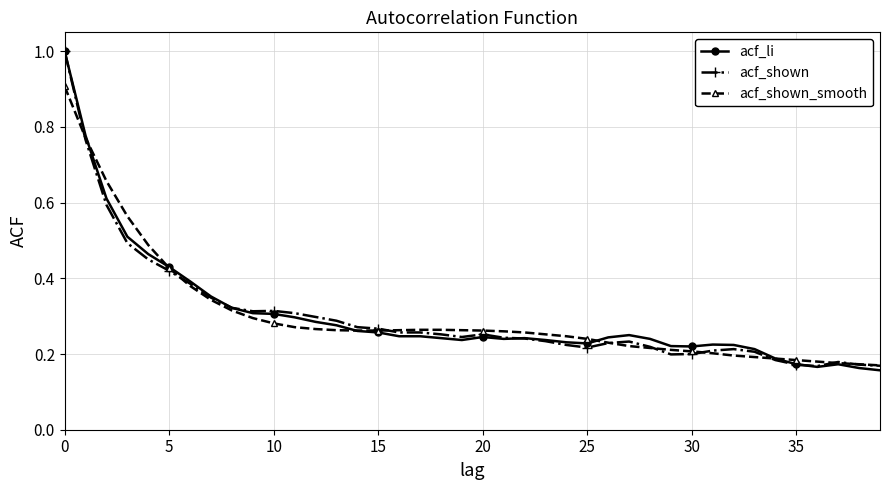

Count the number of categories in the chart.

40